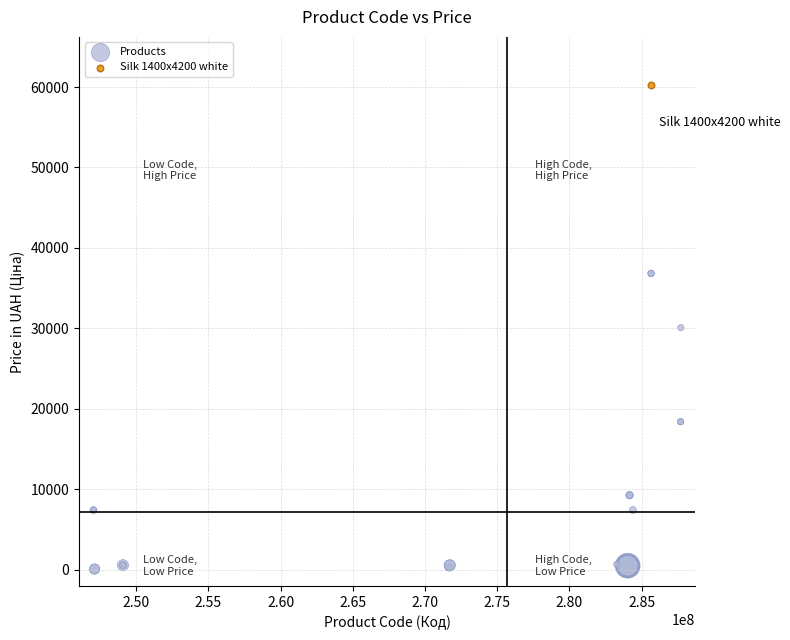

What are all the series names shown in the legend?

Products, Silk 1400x4200 white